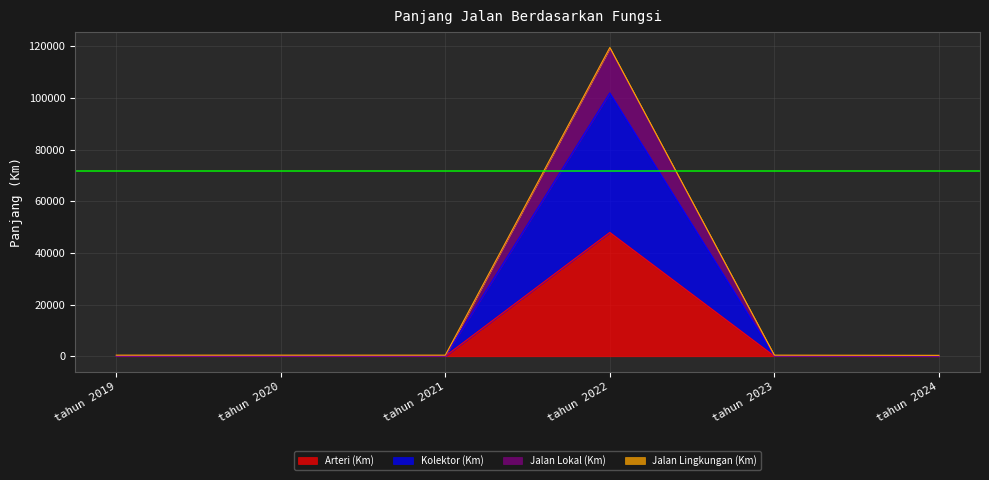

At which category is the sum across all series the highest?

tahun 2022